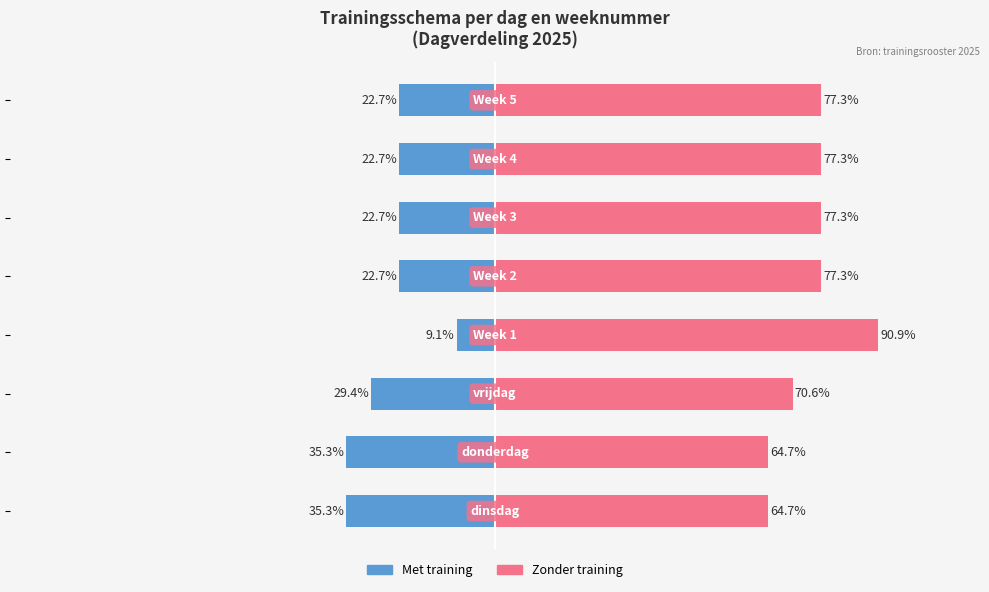

Reading right to left, transcribe all the data shown in this chart.

Met training: 7=-22.7	6=-22.7	5=-22.7	4=-22.7	3=-9.1	2=-29.4	1=-35.3	0=-35.3
Zonder training: 7=77.3	6=77.3	5=77.3	4=77.3	3=90.9	2=70.6	1=64.7	0=64.7